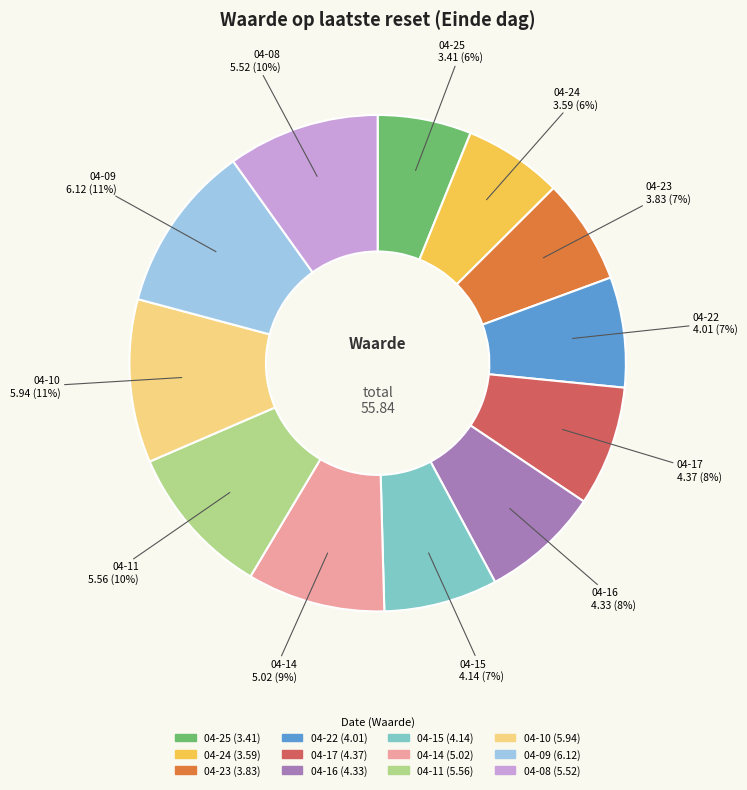

To the nearest percent, what is the average slice percentage?

8%